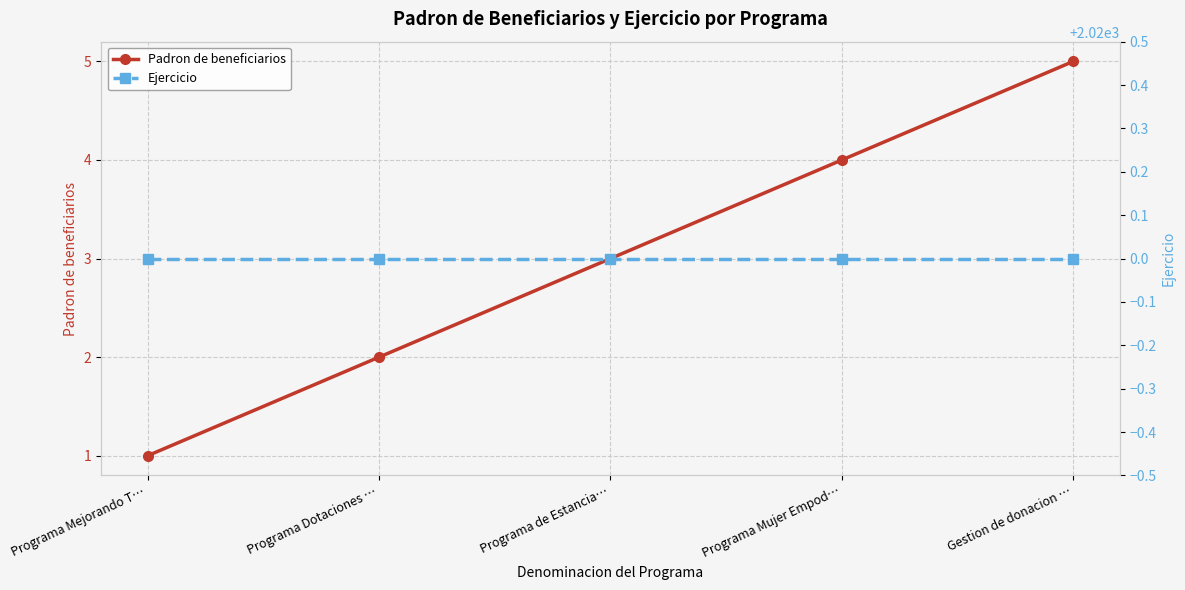

The value of Ejercicio at Programa Mujer Empod… is 2020. True or false?

True